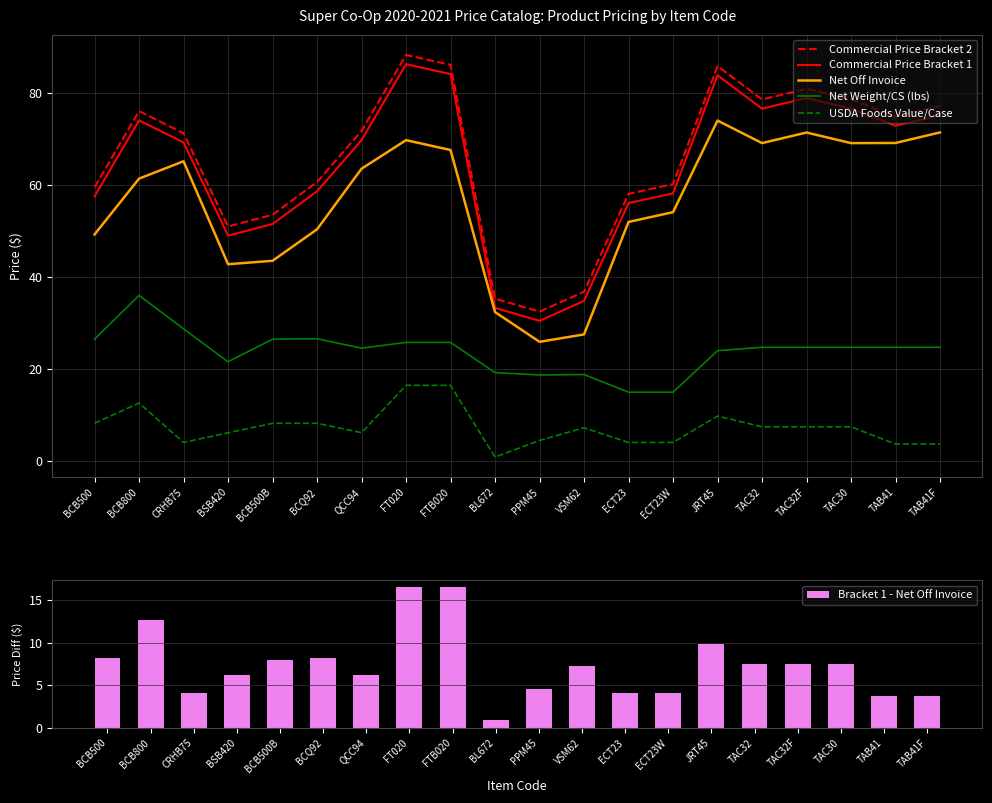

True or false: Commercial Price Bracket 2 has a value of 32.5 at PPM45.

True